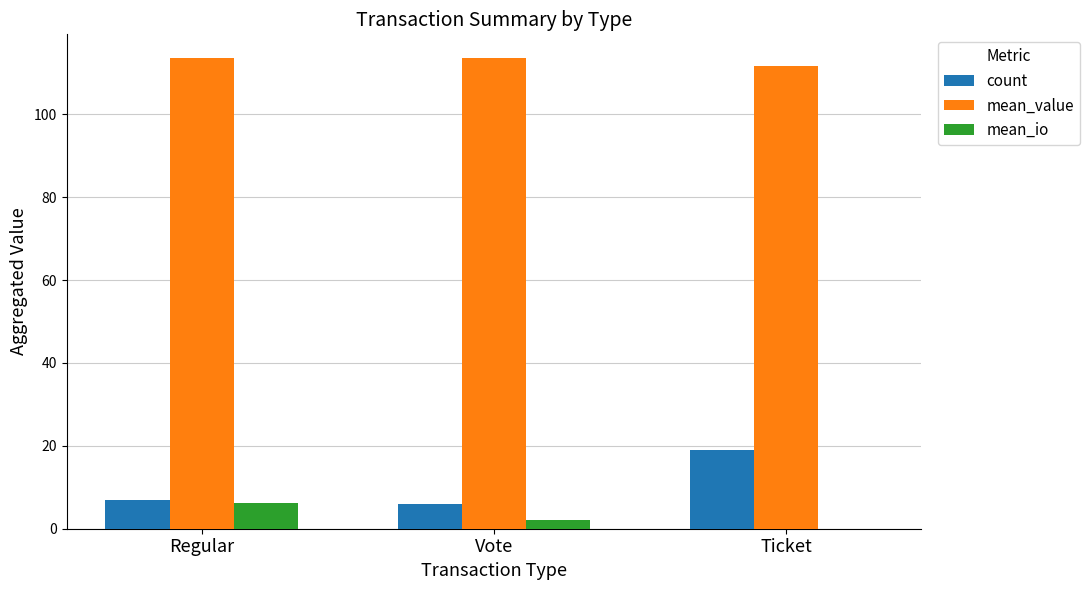

Which series has the largest total across all categories?

mean_value